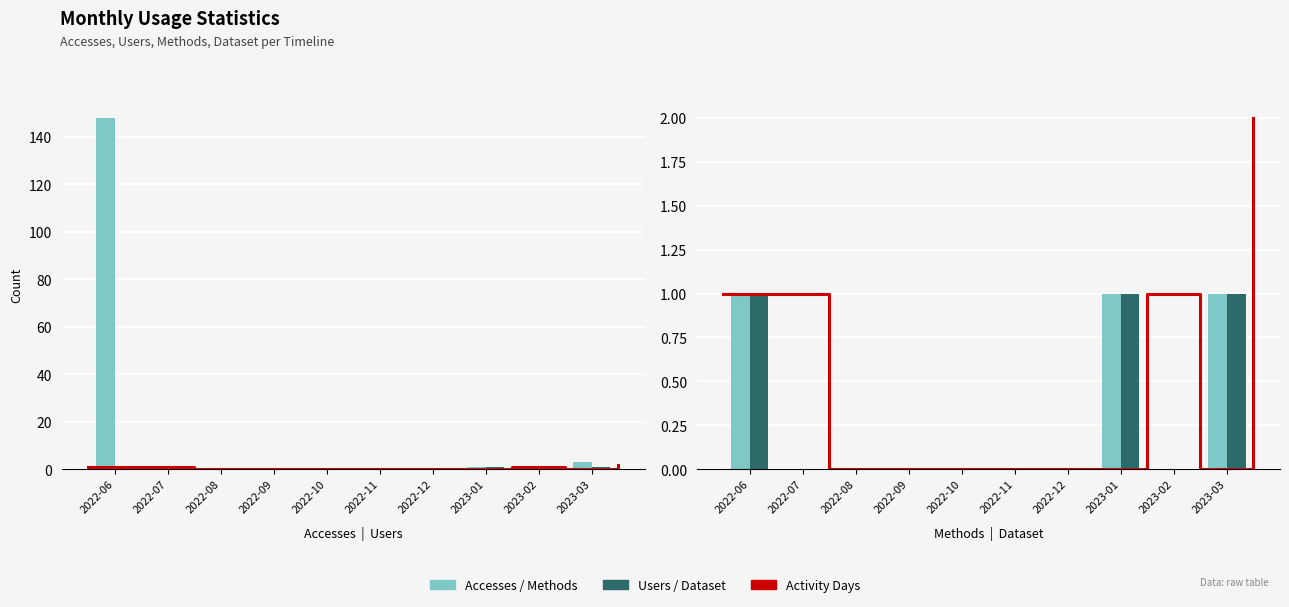

What is the maximum value shown in the chart?

148